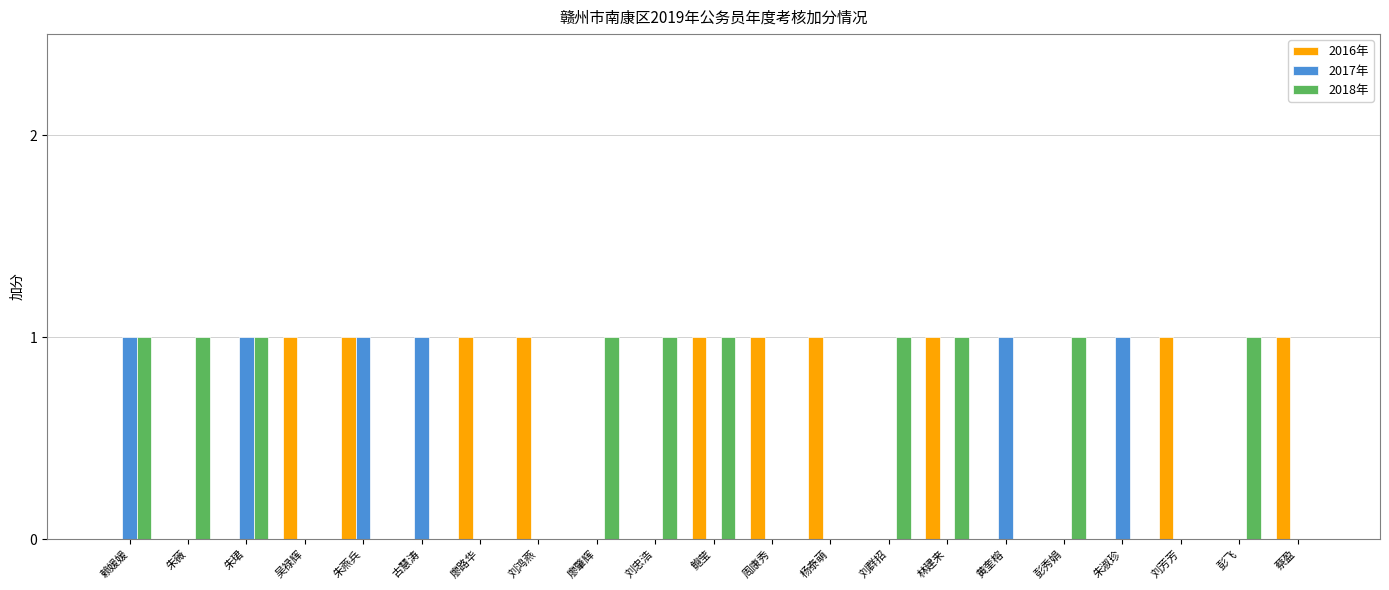

How many data points does each series have?

21